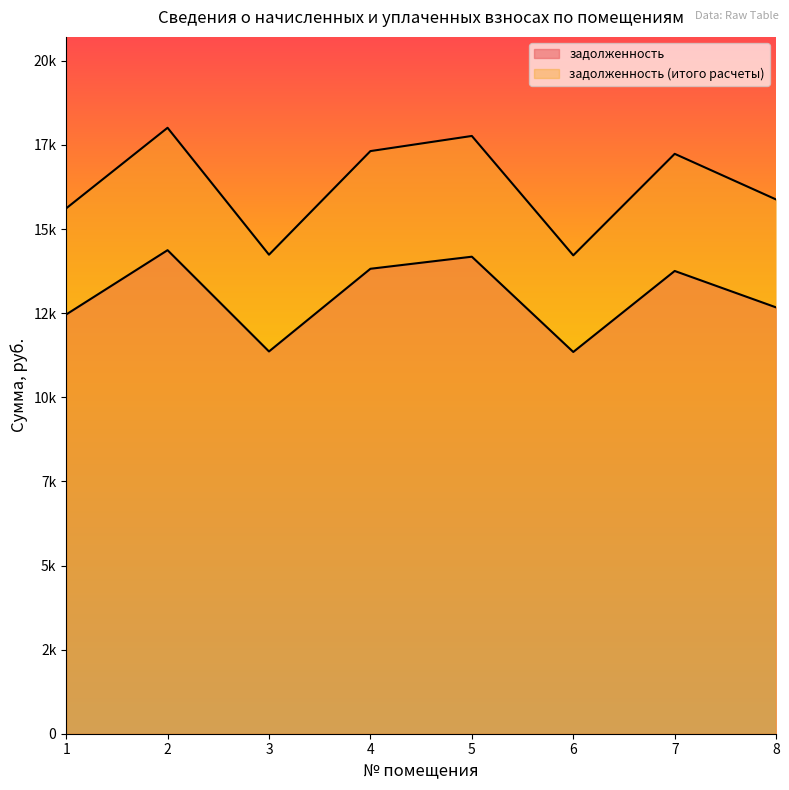

At 7, list the series in order from smallest to largest.

задолженность, задолженность (итого расчеты)